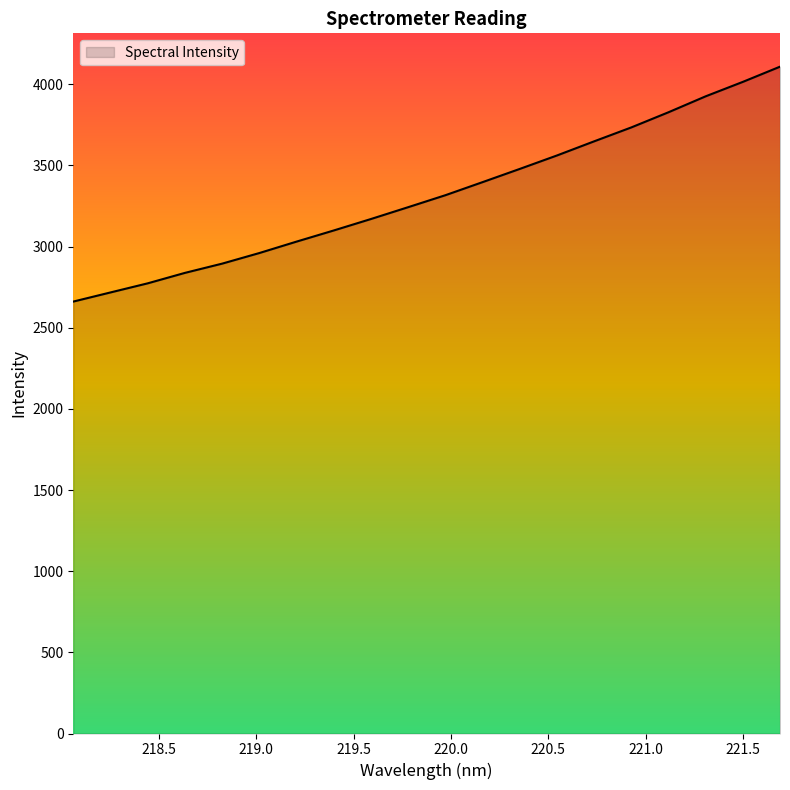

What is the smallest value displayed?

2661.1